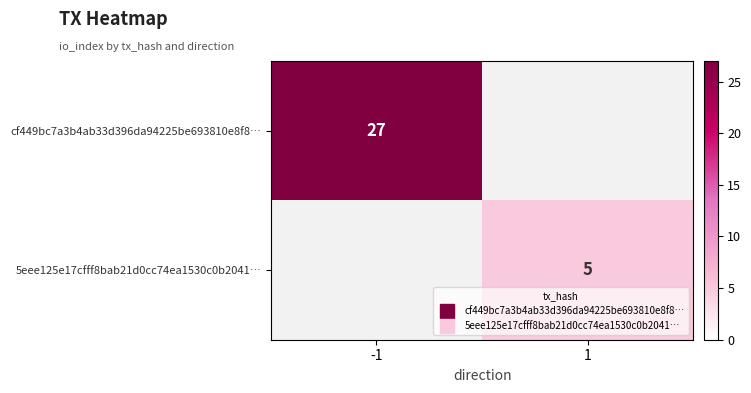

What is the difference between the cf449bc7a3b4ab33d396da94225be693810e8f8… values at 1 and -1?

27